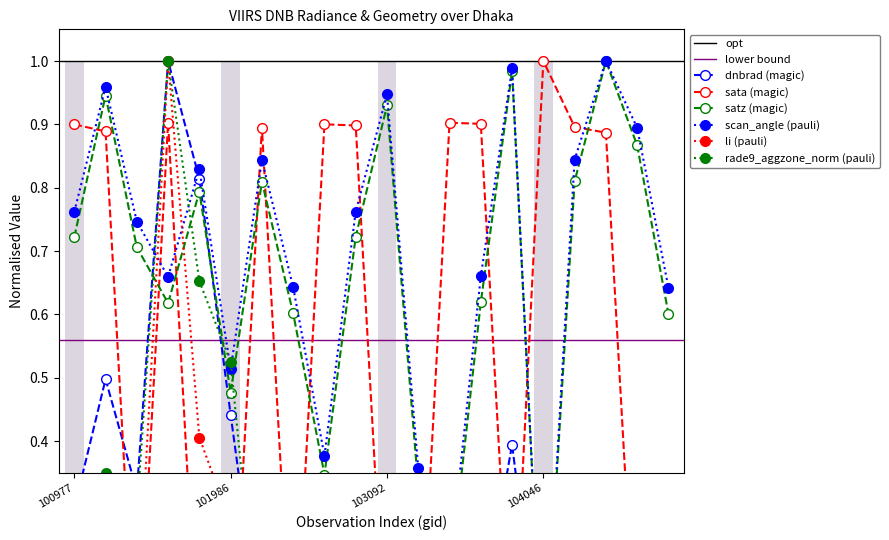

Does the chart have visible grid lines?

No